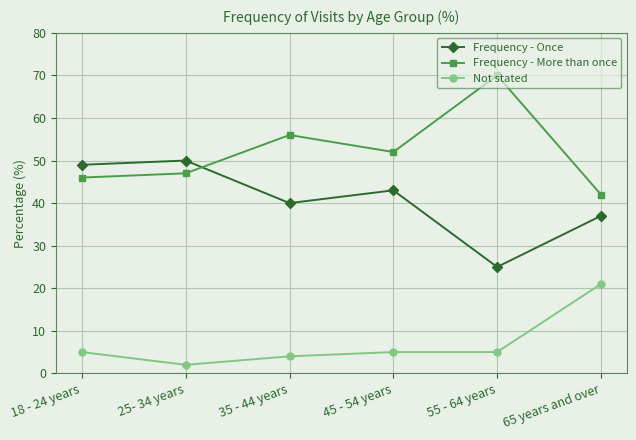

Read the Not stated value at 18 - 24 years.

5